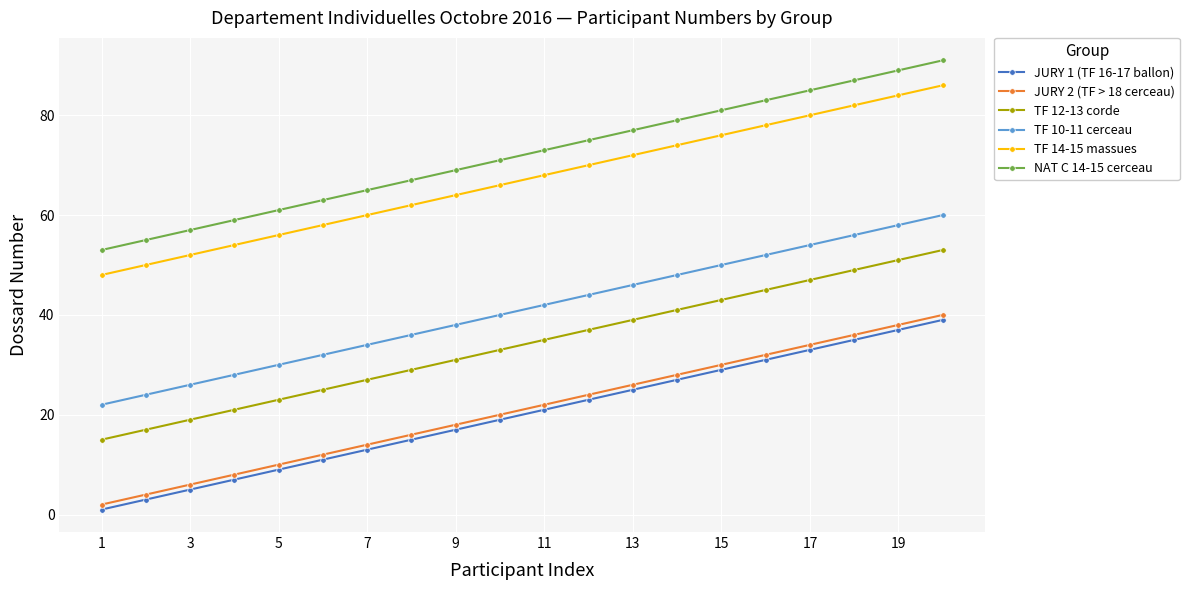

True or false: TF 12-13 corde and JURY 1 (TF 16-17 ballon) intersect in this chart.

False